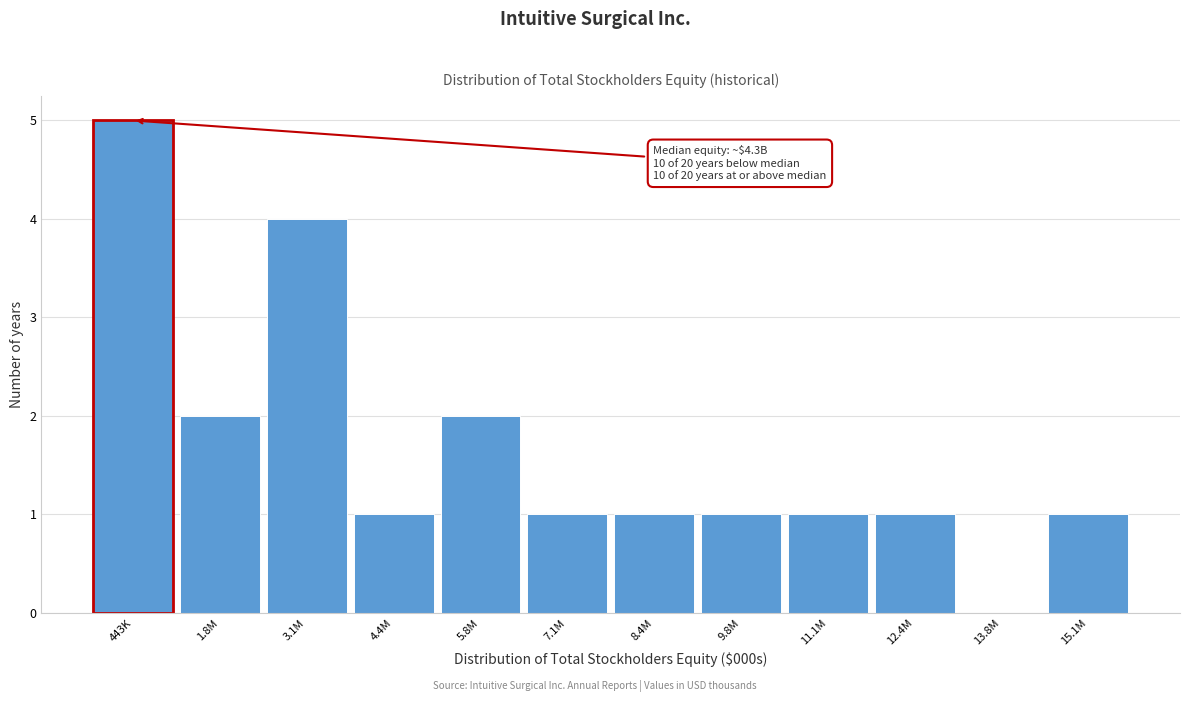

Reading left to right, extract all data points from this chart.

443K=5	1.8M=2	3.1M=4	4.4M=1	5.8M=2	7.1M=1	8.4M=1	9.8M=1	11.1M=1	12.4M=1	13.8M=0	15.1M=1